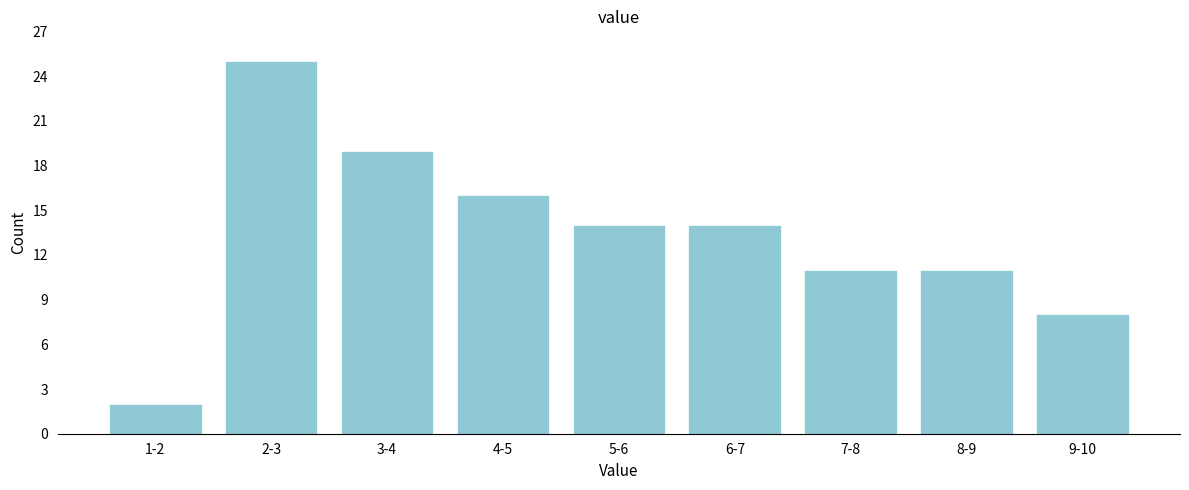

Reading right to left, what are all the values shown in this chart?

8	11	11	14	14	16	19	25	2